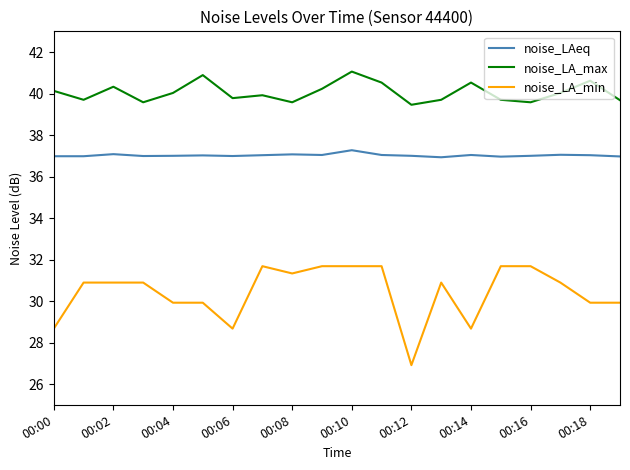

Which series has the widest spread of values?

noise_LA_min